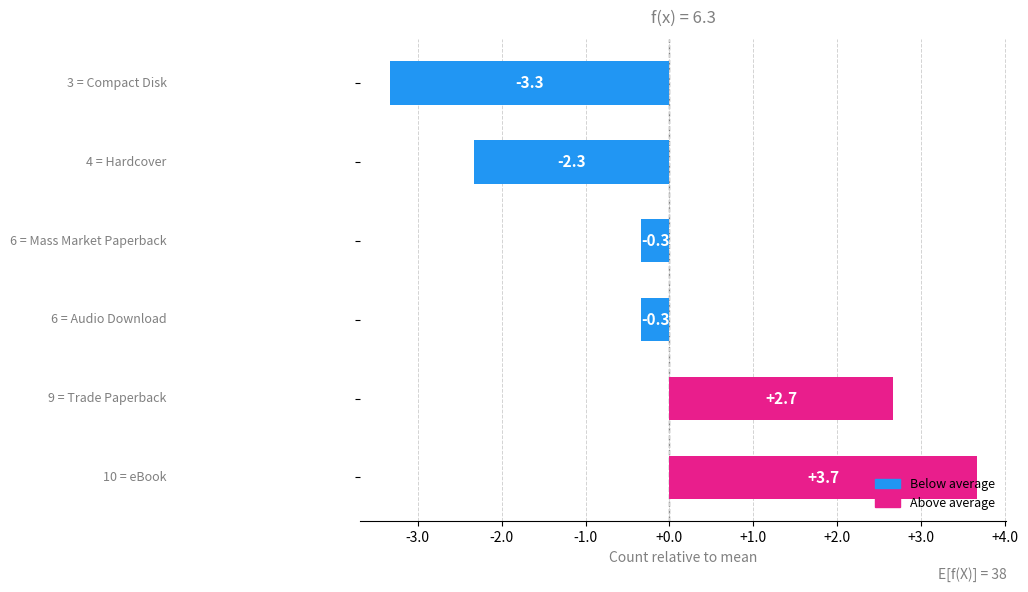

What is the difference between the maximum and minimum values?

7.0